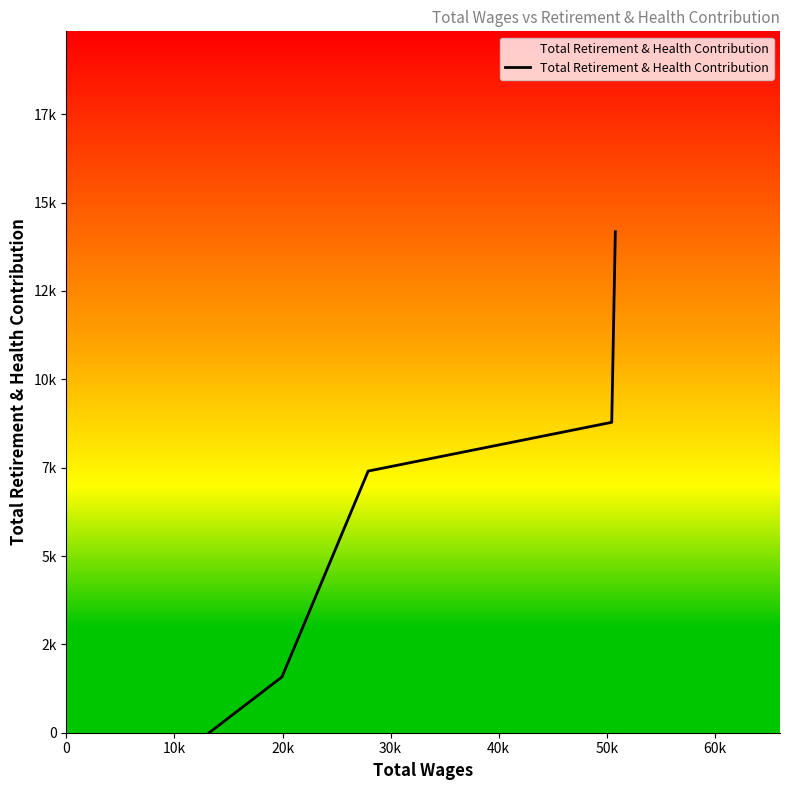

What is the maximum value shown in the chart?

14177